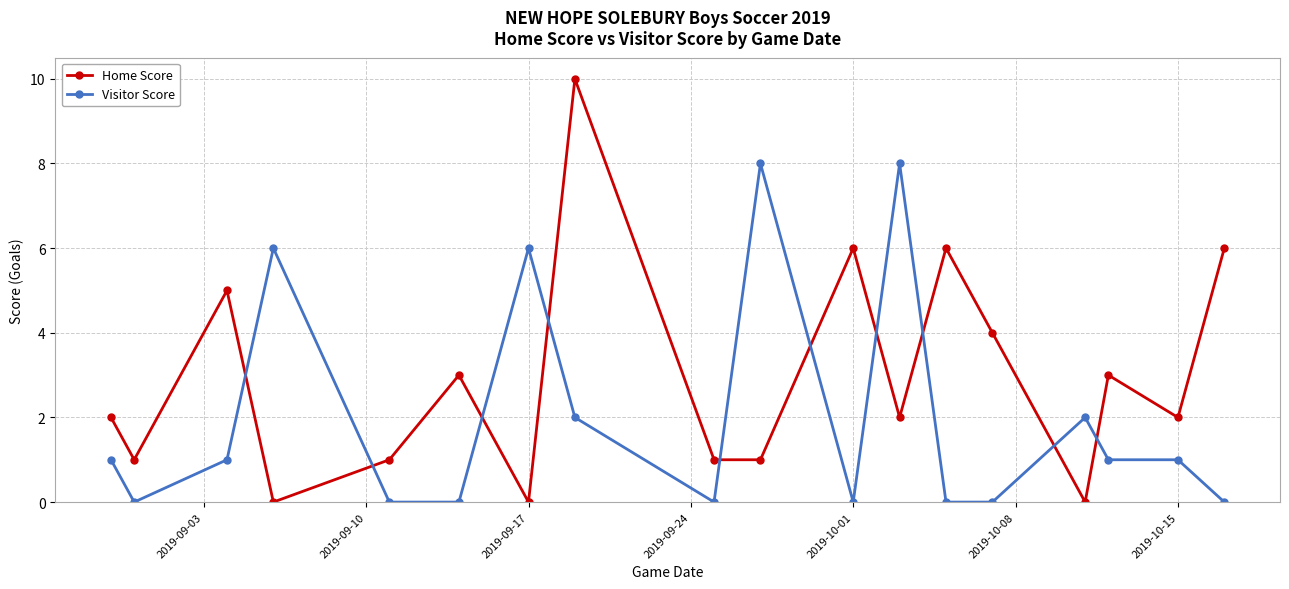

What is the average value of the Visitor Score series?

2